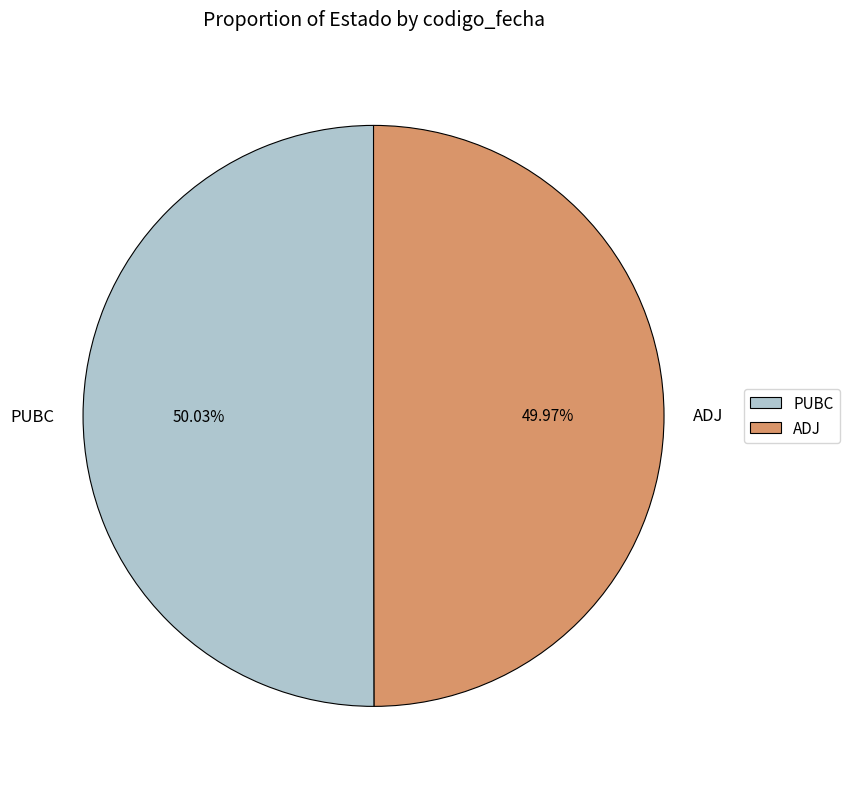

Count the number of slices in the pie.

2